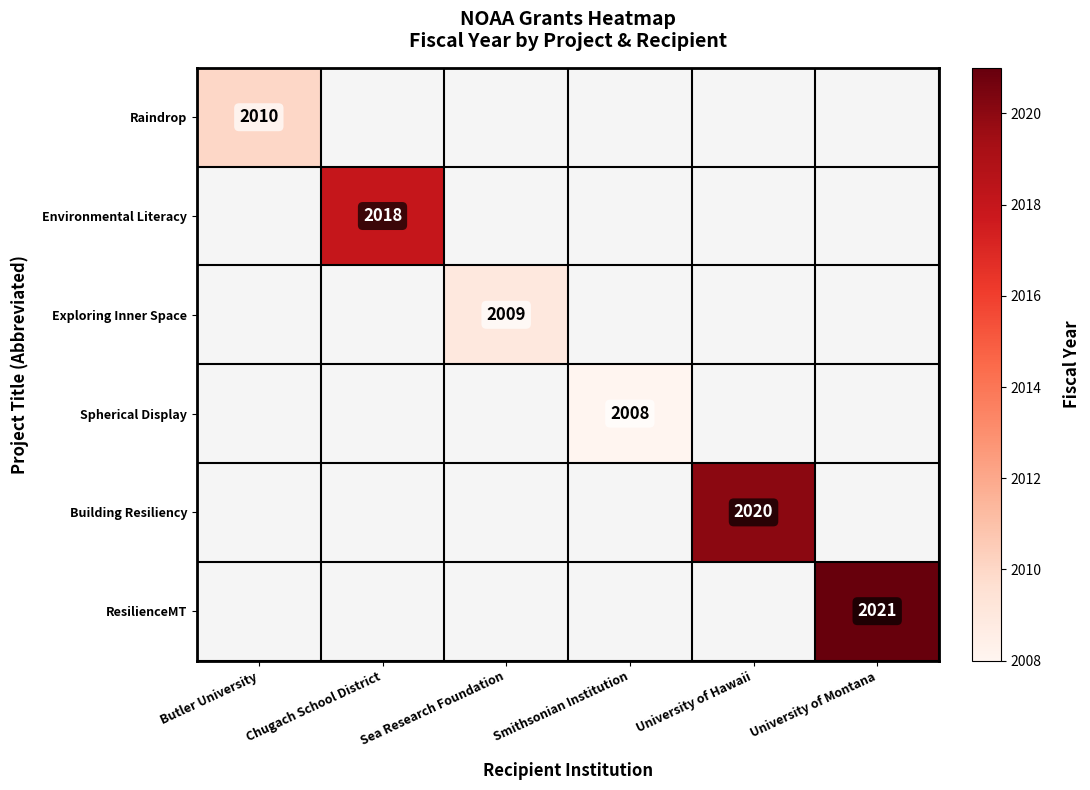

True or false: Building Resiliency has a value of 745 at University of Hawaii.

False